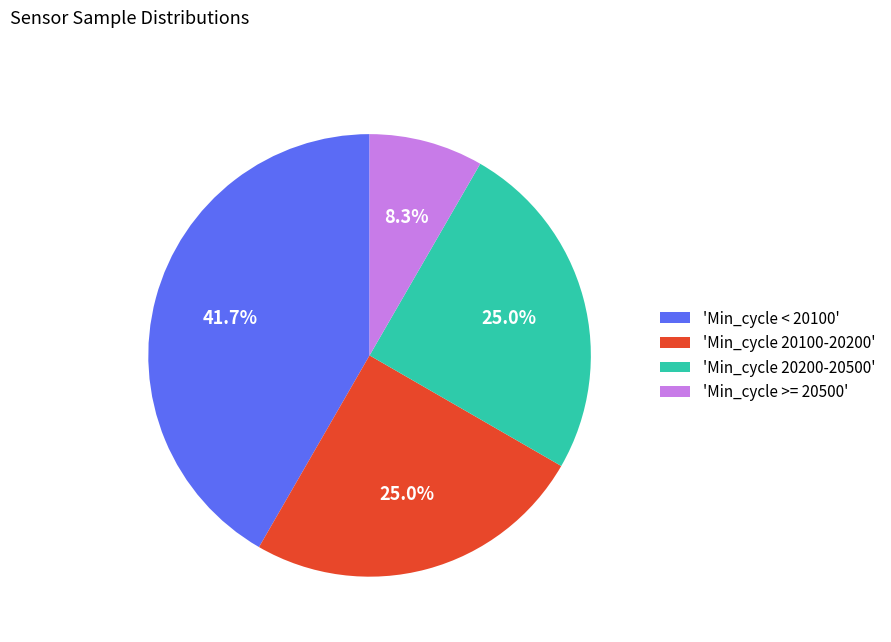

What is the smallest slice in the pie chart?

'Min_cycle >= 20500'